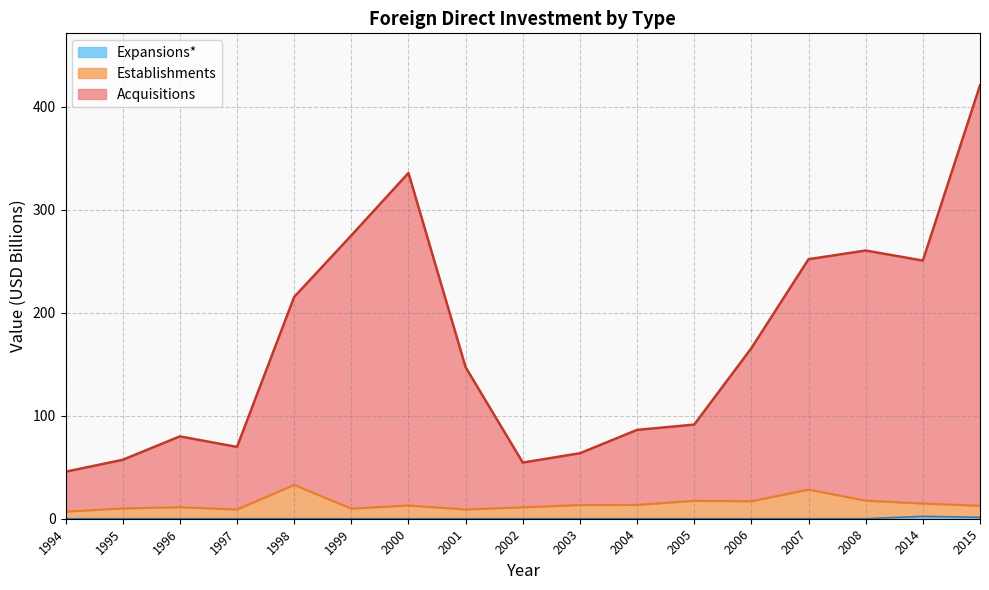

What is the sum of all Establishments values?

247.3